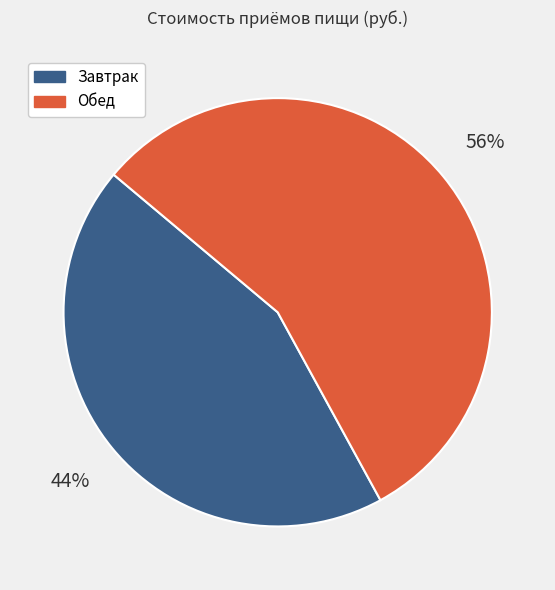

Which has a higher value, Обед or Завтрак?

Обед